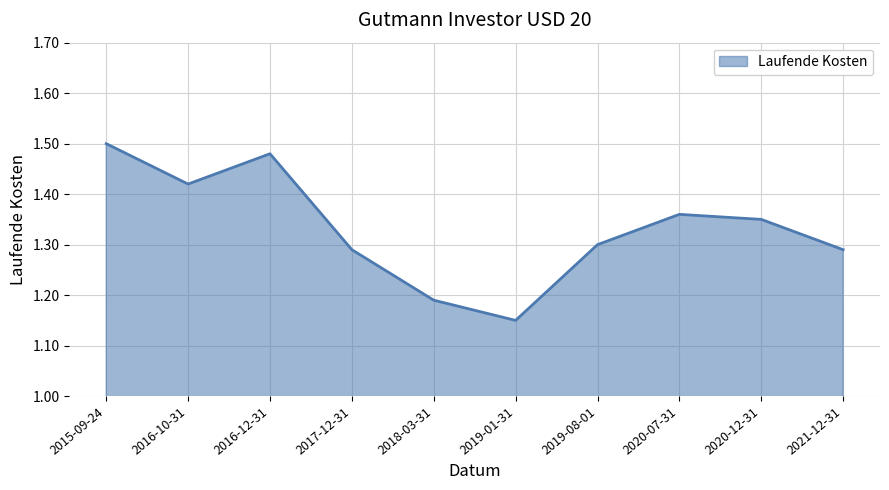

The chart shows a value of 0.4 at 2021-12-31. True or false?

False